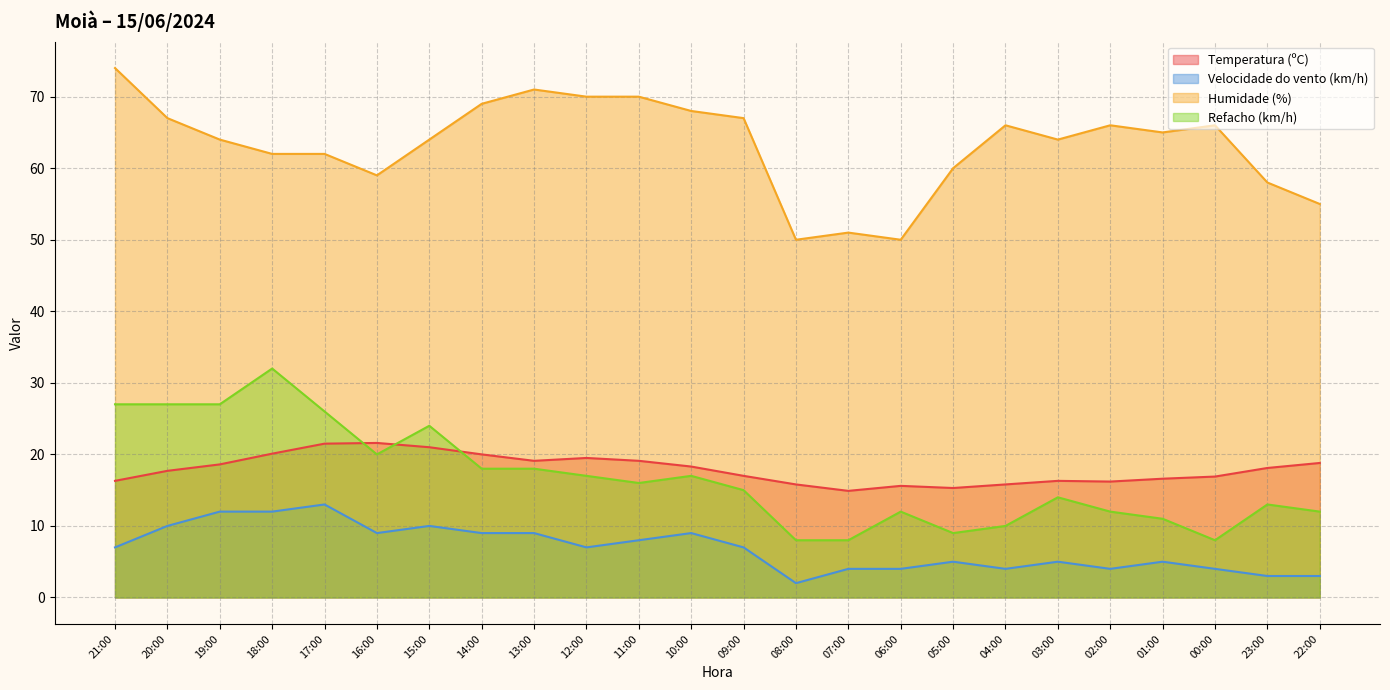

What is the minimum value for Temperatura (ºC)?

14.9